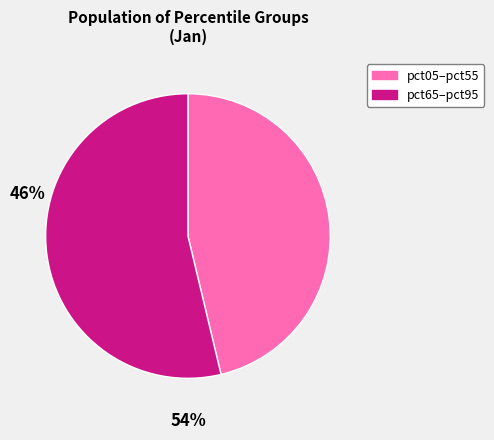

Do pct65–pct95 and pct05–pct55 together represent more than half of the pie?

Yes